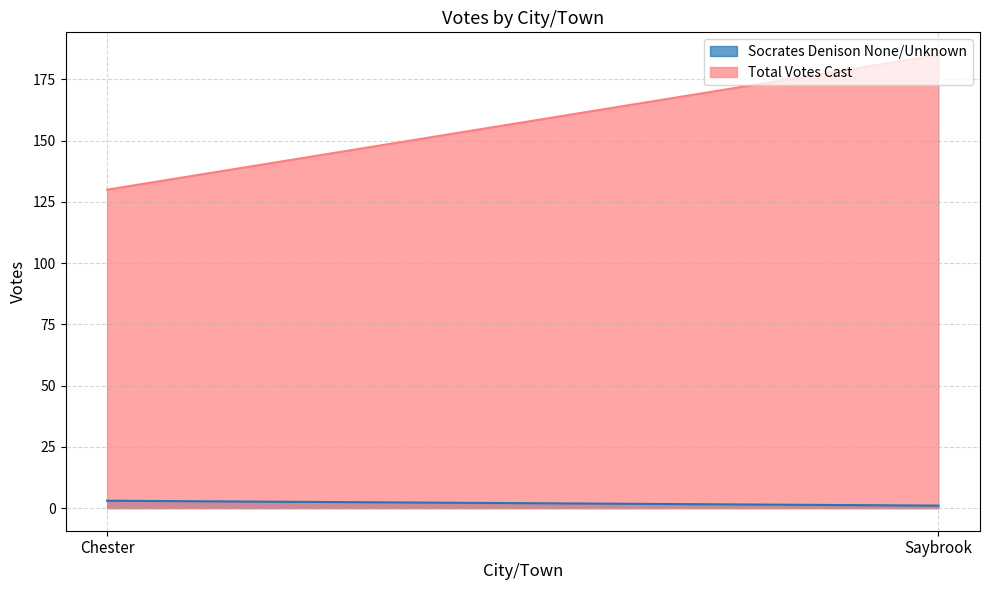

How many values in the Total Votes Cast series are below 185?

1